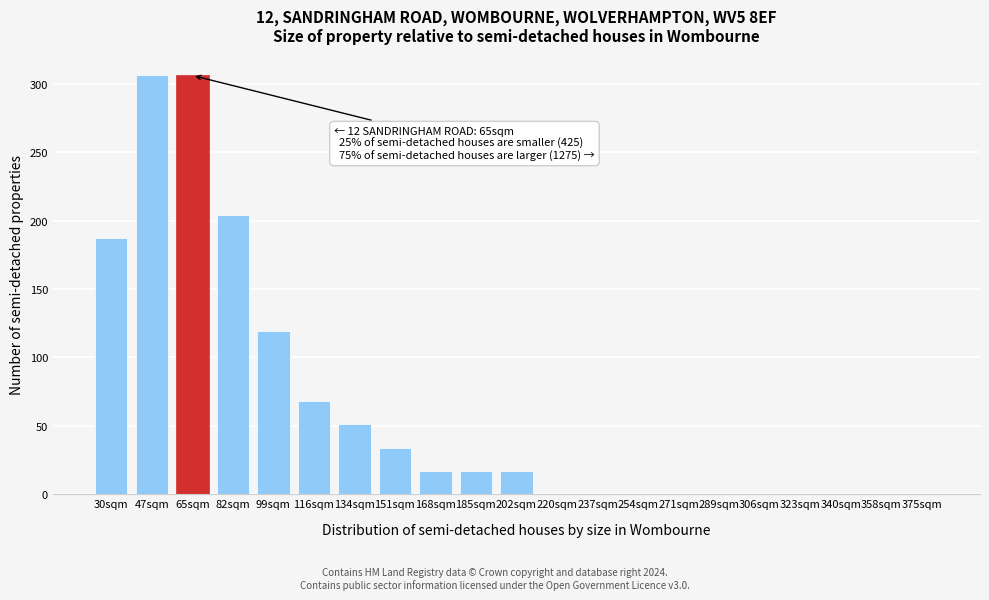

Reading left to right, list all the values displayed in this chart.

30sqm=187	47sqm=306	65sqm=306	82sqm=204	99sqm=119	116sqm=68	134sqm=51	151sqm=34	168sqm=17	185sqm=17	202sqm=17	220sqm=0	237sqm=0	254sqm=0	271sqm=0	289sqm=0	306sqm=0	323sqm=0	340sqm=0	358sqm=0	375sqm=0